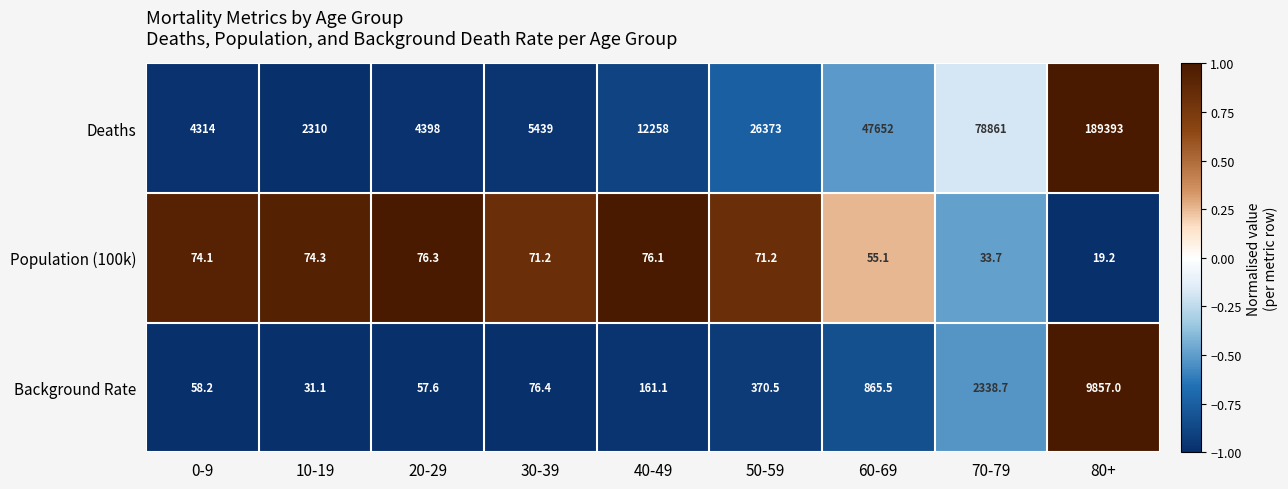

At 10-19, list the series in order from smallest to largest.

Background Rate, Population (100k), Deaths